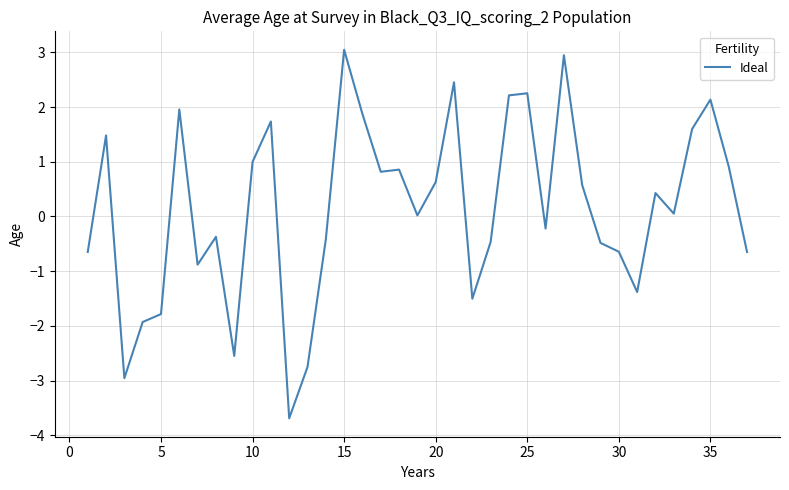

Count the number of data series in this chart.

1